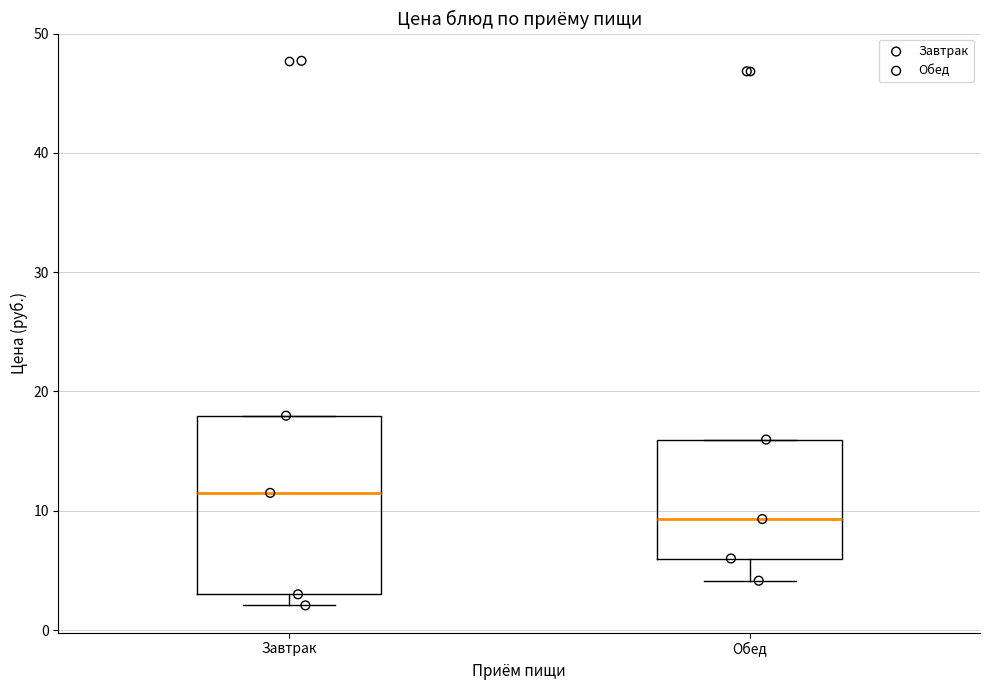

Reading left to right, read every box against the y-axis: the position of its median line, the range the box covers, and the ends of its whiskers. The values are not printed on the chart, so give them approximately, as read against the axis.

Завтрак: median 12, box 3 to 18, whiskers 2 to 18
Обед: median 9, box 6 to 16, whiskers 4 to 16